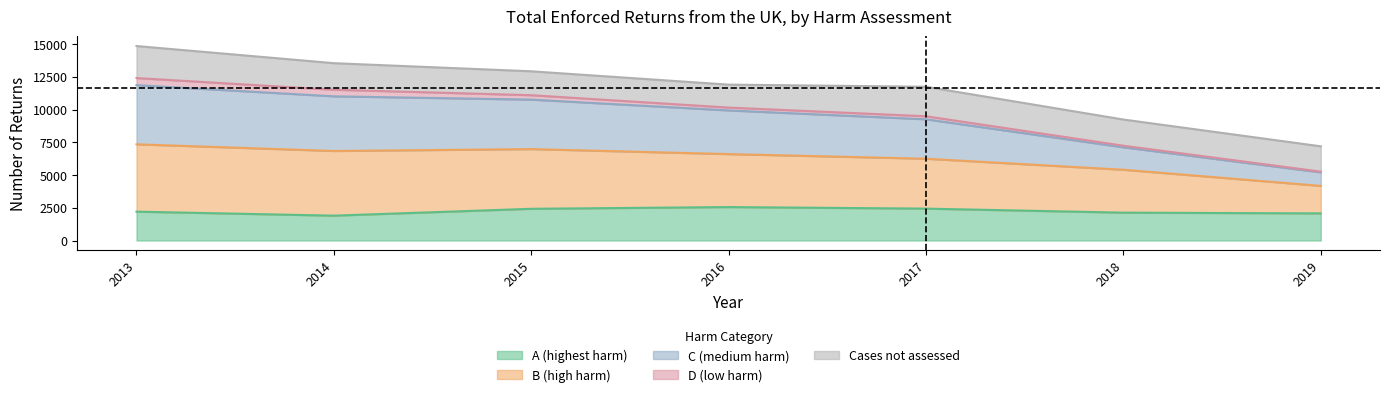

Does the chart display data point markers on the line(s)?

No